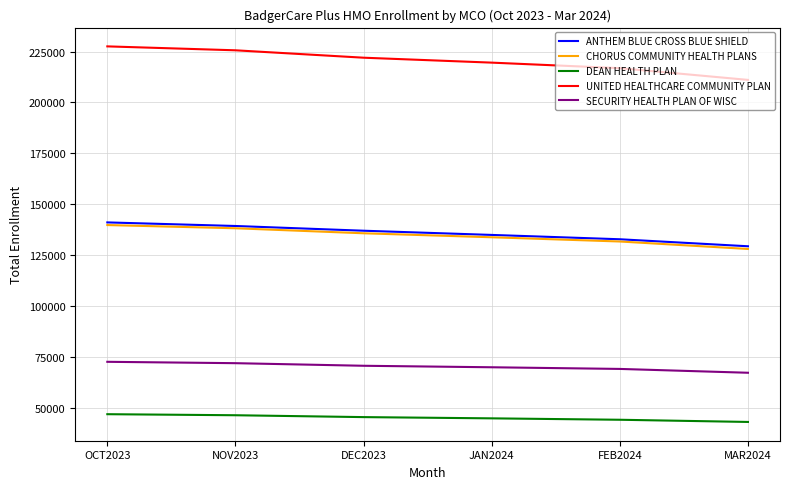

The value of ANTHEM BLUE CROSS BLUE SHIELD at OCT2023 is 251555. True or false?

False